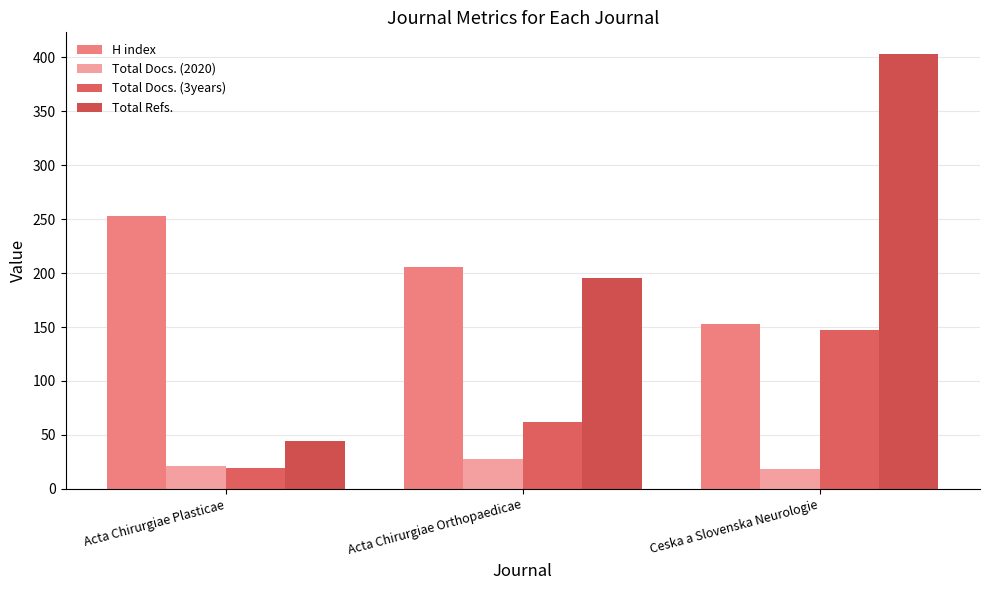

The Total Refs. series shows 195 at Acta Chirurgiae Orthopaedicae. True or false?

True